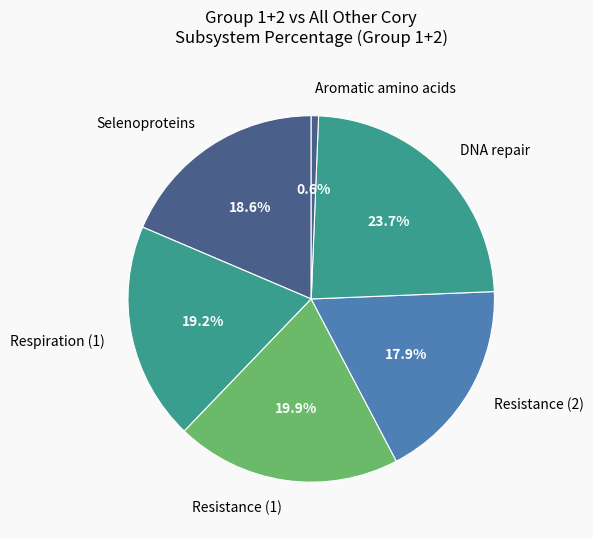

To the nearest percent, what percentage of the pie is Respiration (1)?

19%